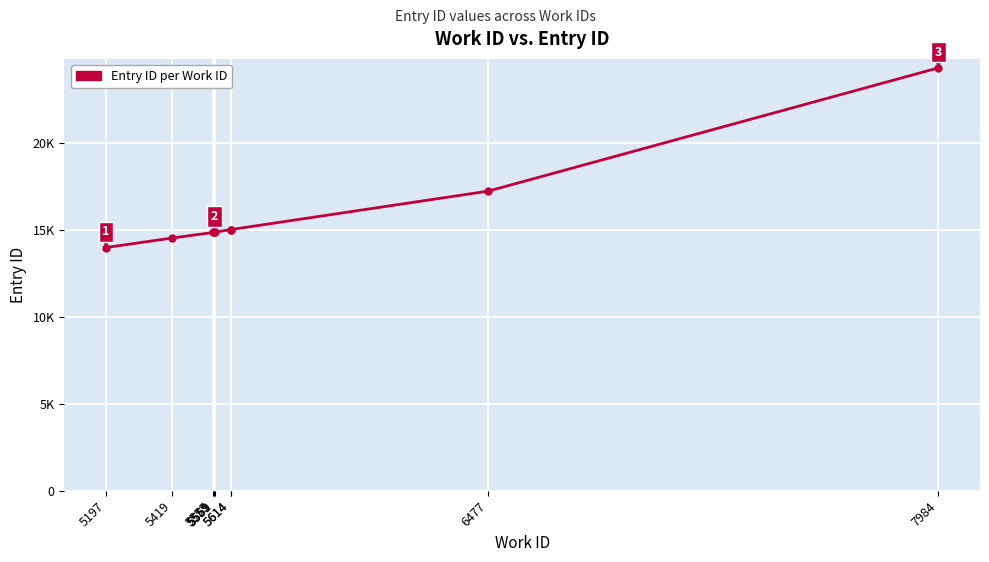

Which has a higher value, 5614 or 6477?

6477